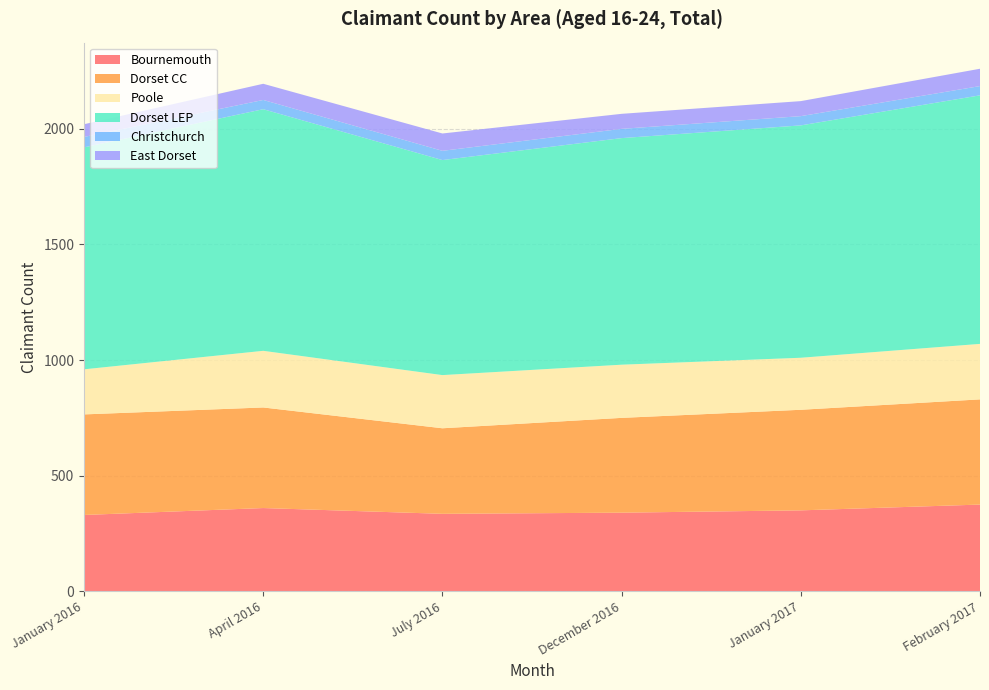

Reading left to right, extract all data points from this chart.

Bournemouth: 330	360	335	340	350	375
Dorset CC: 435	435	370	410	435	455
Poole: 195	245	230	230	225	240
Dorset LEP: 960	1045	930	980	1005	1075
Christchurch: 45	40	40	40	40	40
East Dorset: 55	70	75	65	65	75